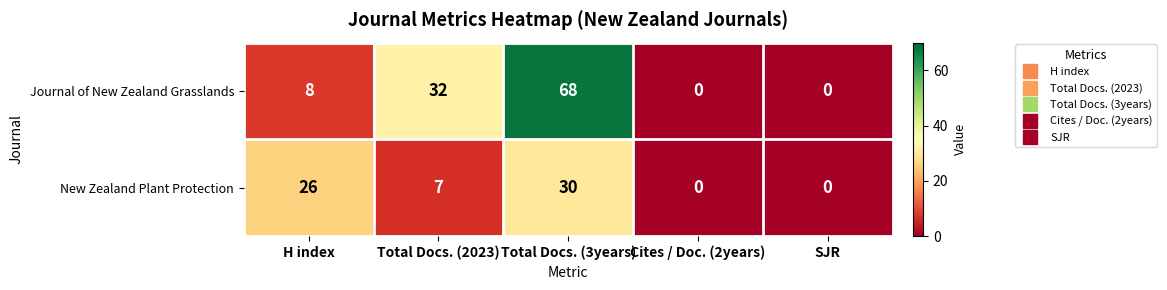

What is the difference between the second highest and second lowest values in the New Zealand Plant Protection series?

26